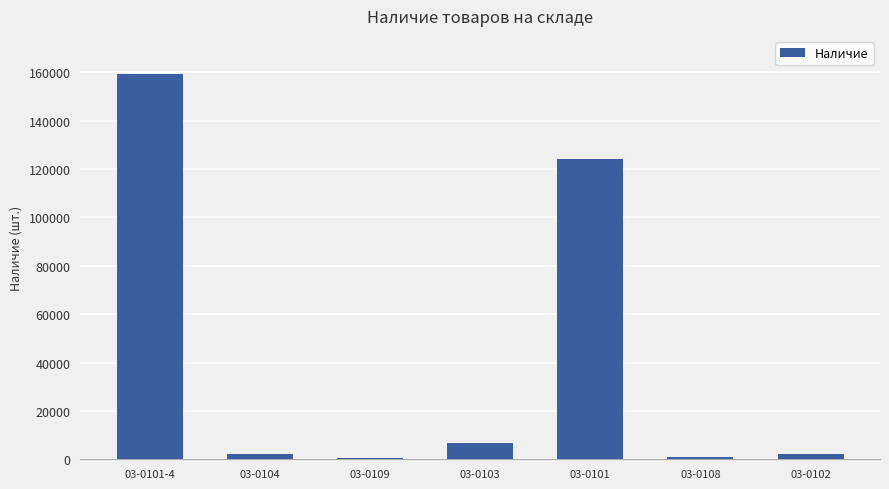

What is the sum of the values at 03-0104 and 03-0102?

4530